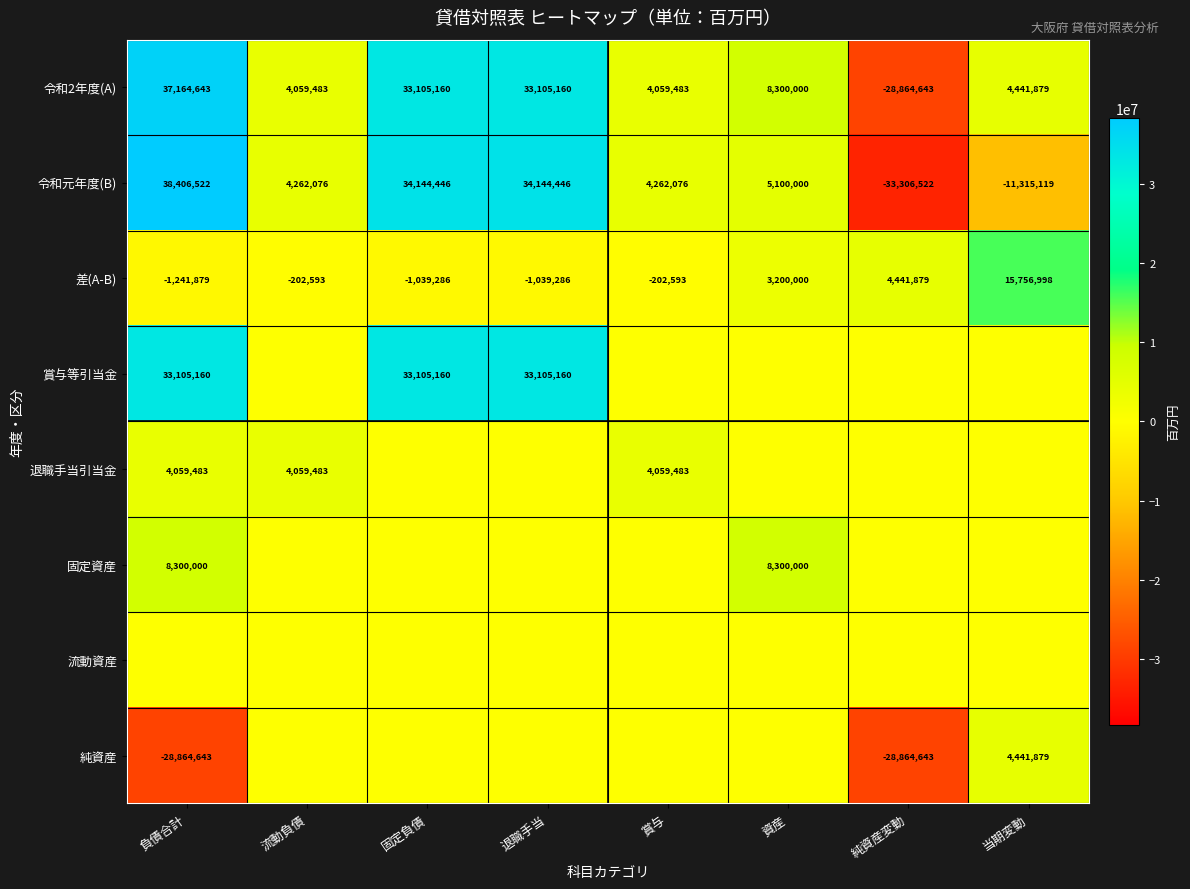

Count the number of categories in the chart.

8